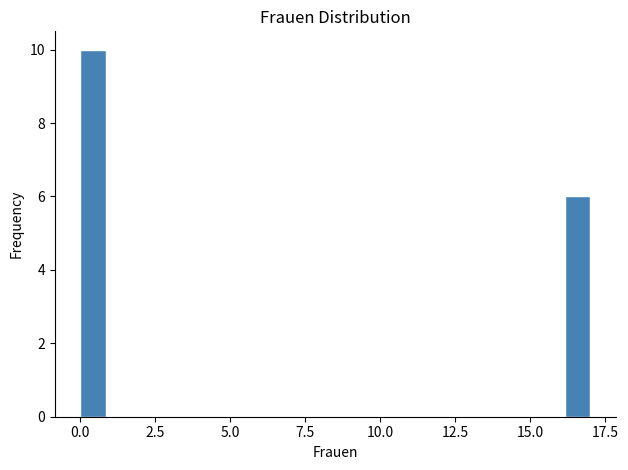

Around what value on the x-axis is the tallest bar? Give the approximate position of its centre, as read against the axis.

0.5